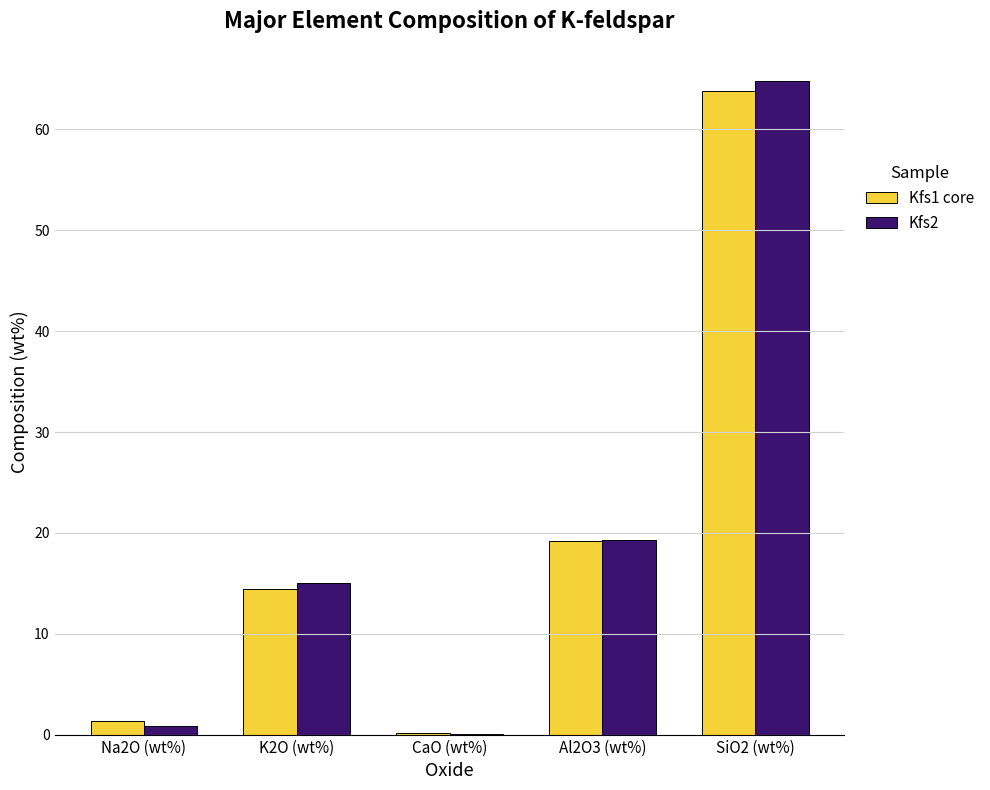

How many values in the Kfs1 core series exceed 14?

3